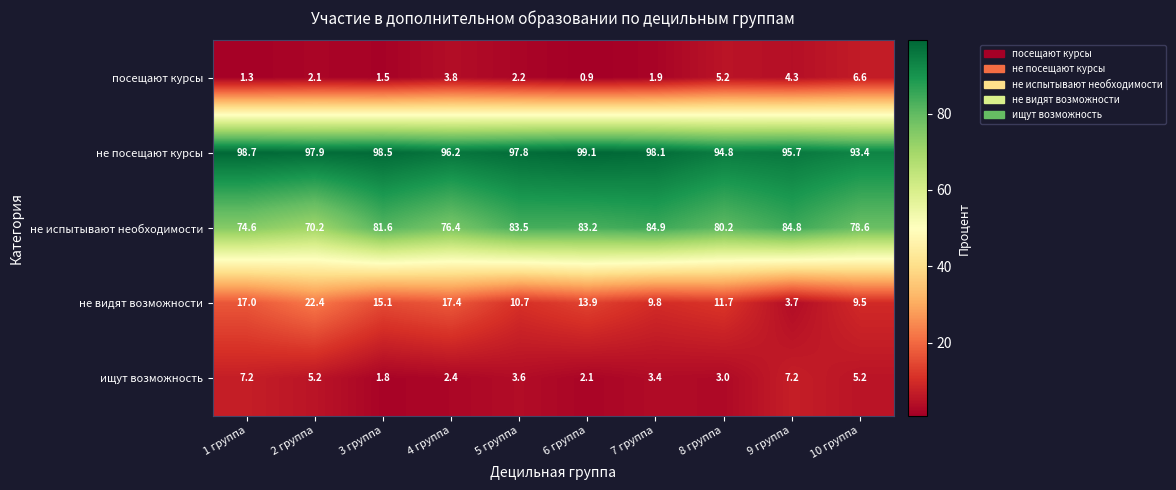

Which series has the largest total across all categories?

не посещают курсы